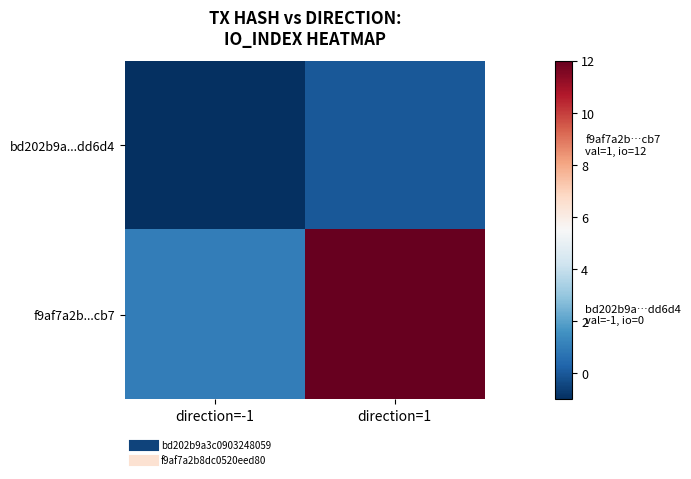

Between direction=-1 and direction=1, which series saw the biggest shift?

f9af7a2b...cb7